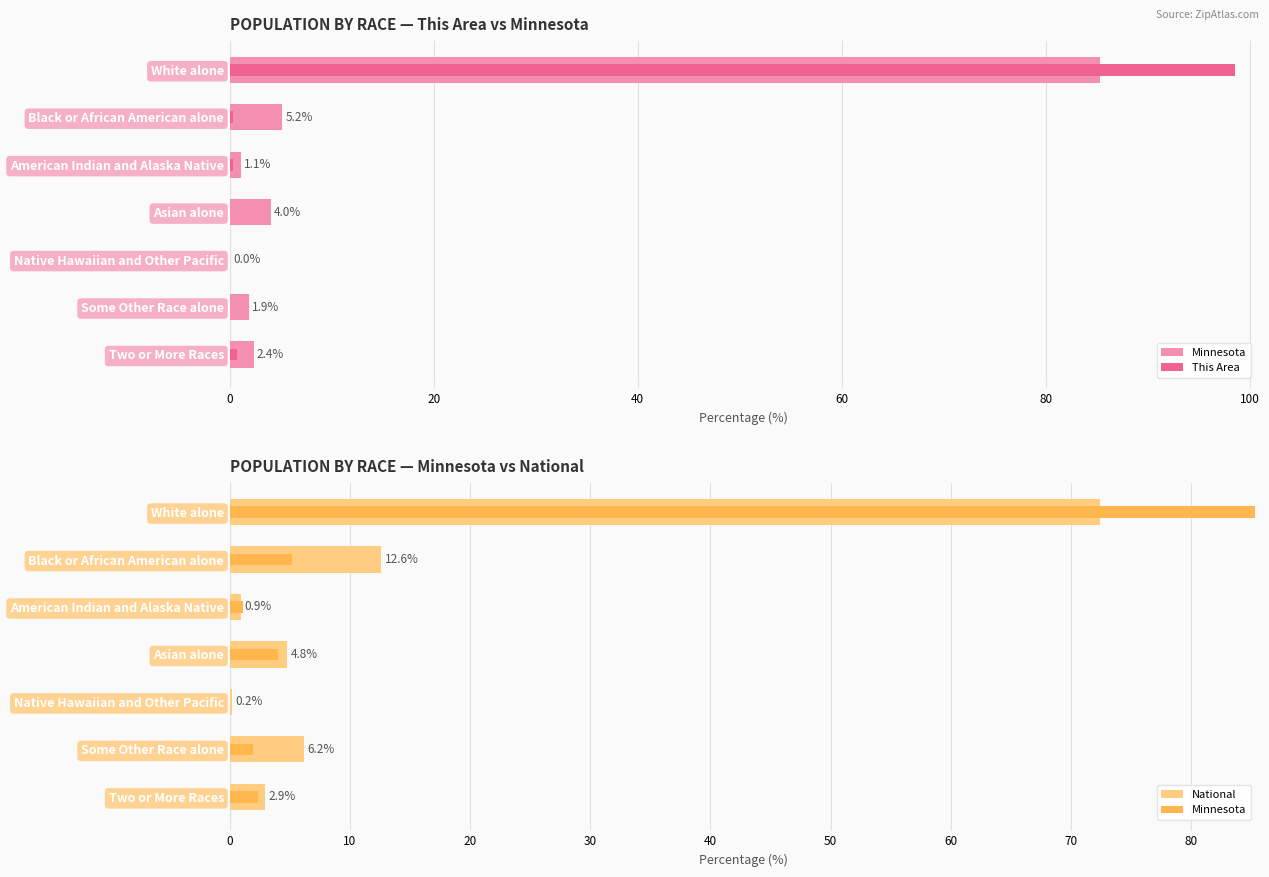

What are all the series names shown in the legend?

Minnesota, This Area, National